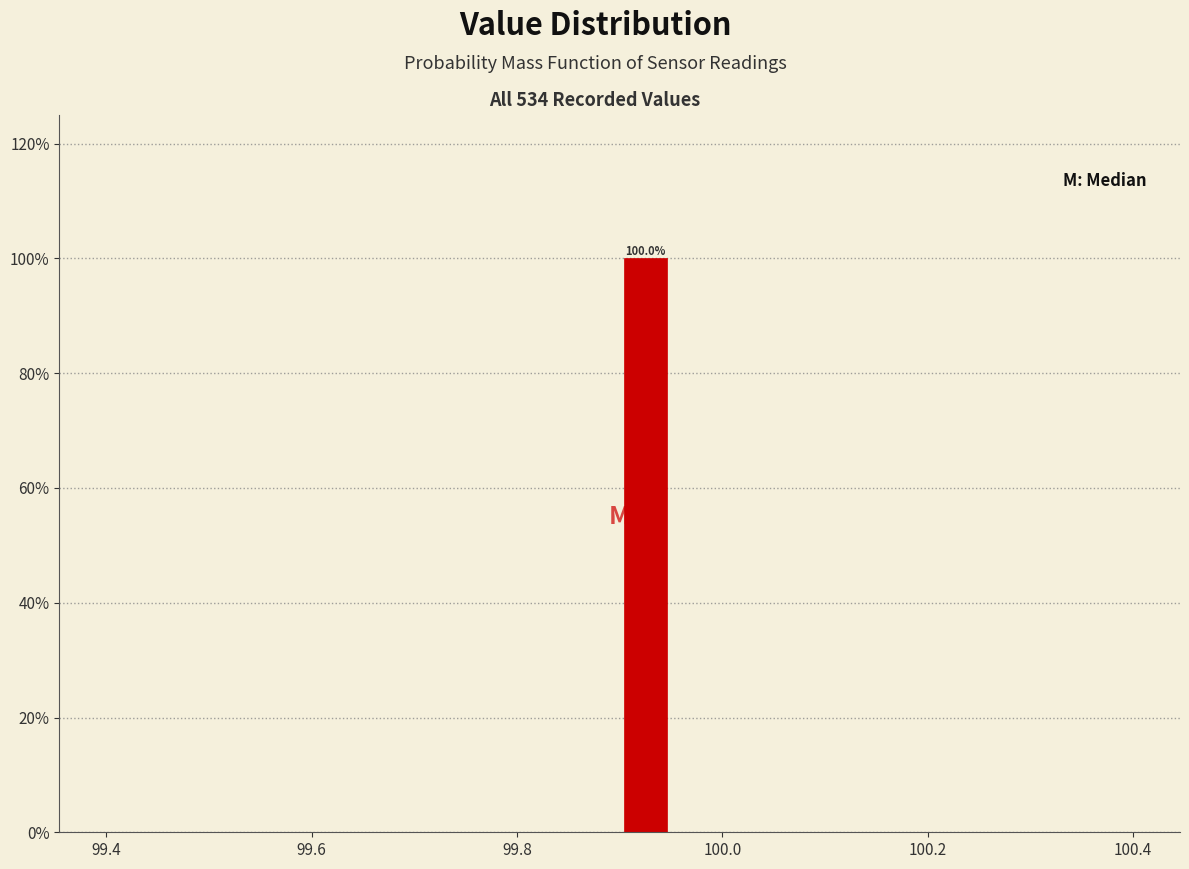

Around what value on the x-axis is the tallest bar? Give the approximate position of its centre, as read against the axis.

99.92